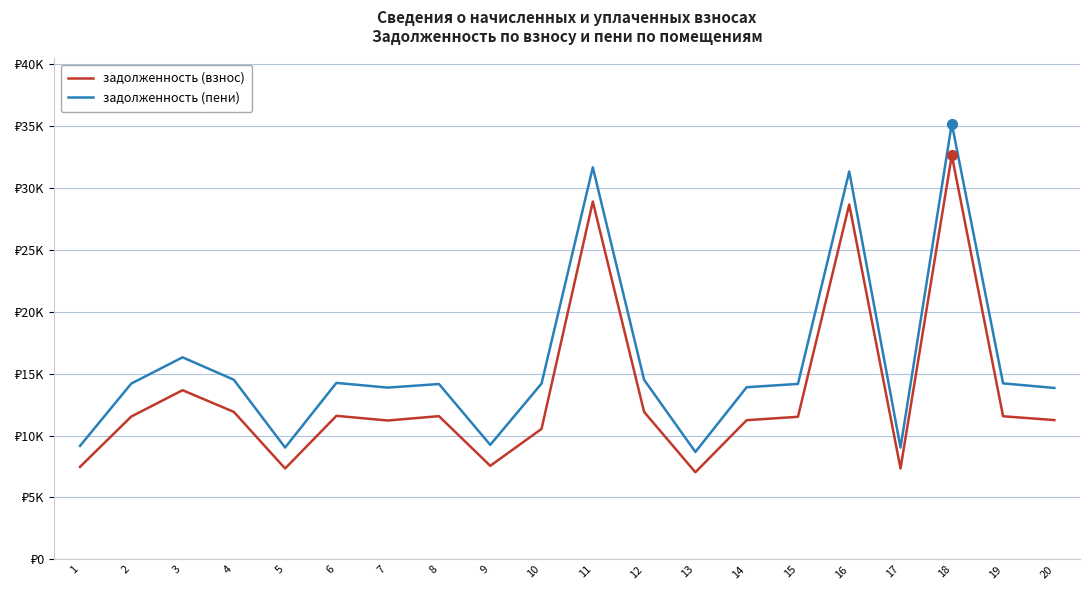

Is it true that задолженность (взнос) equals 11248.6 at 20?

True